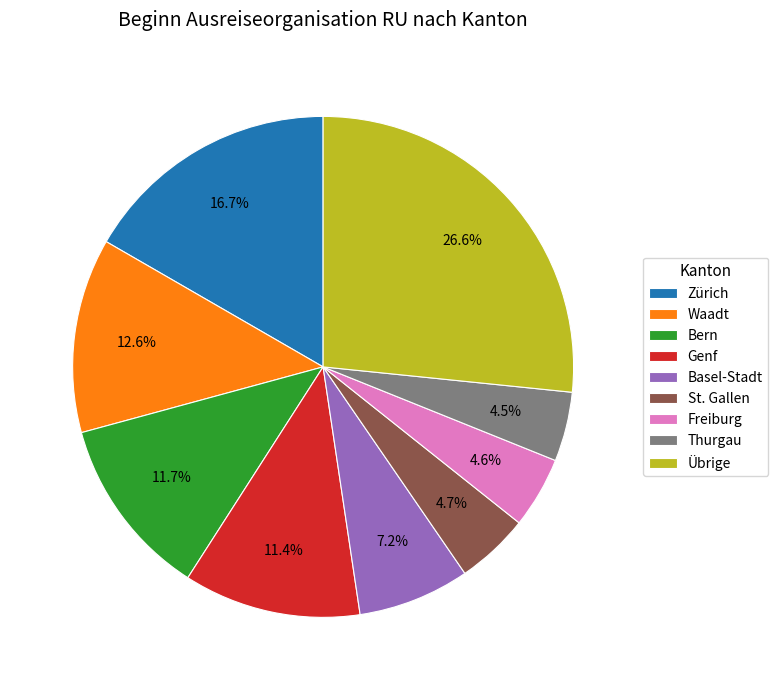

To the nearest percent, what is the difference between the largest and smallest slice percentages?

22%